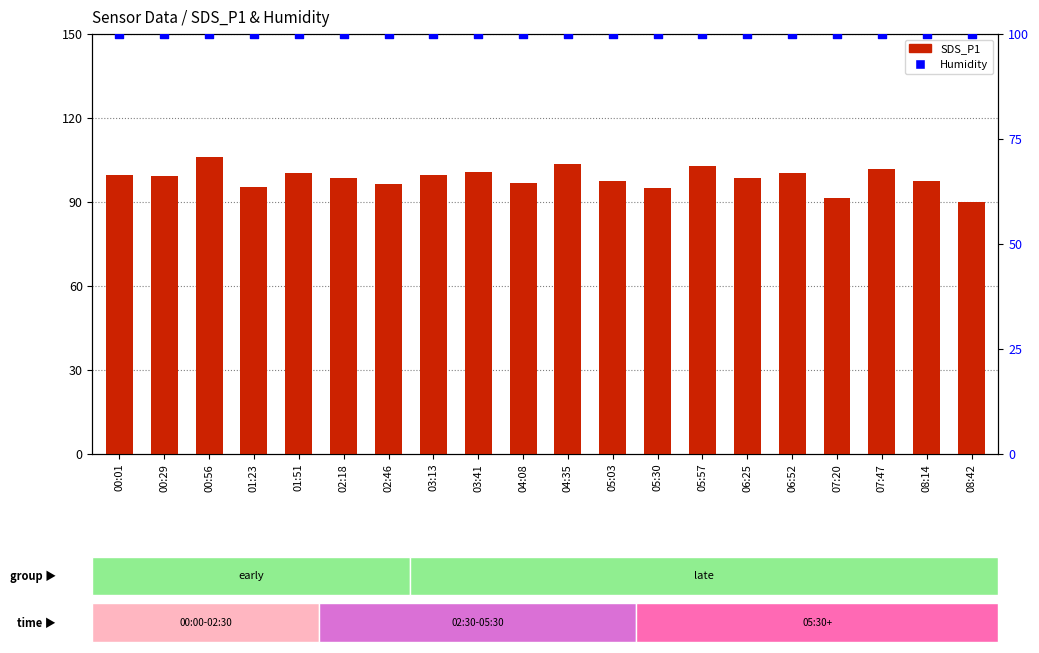

At which category is the sum across all series the highest?

00:56